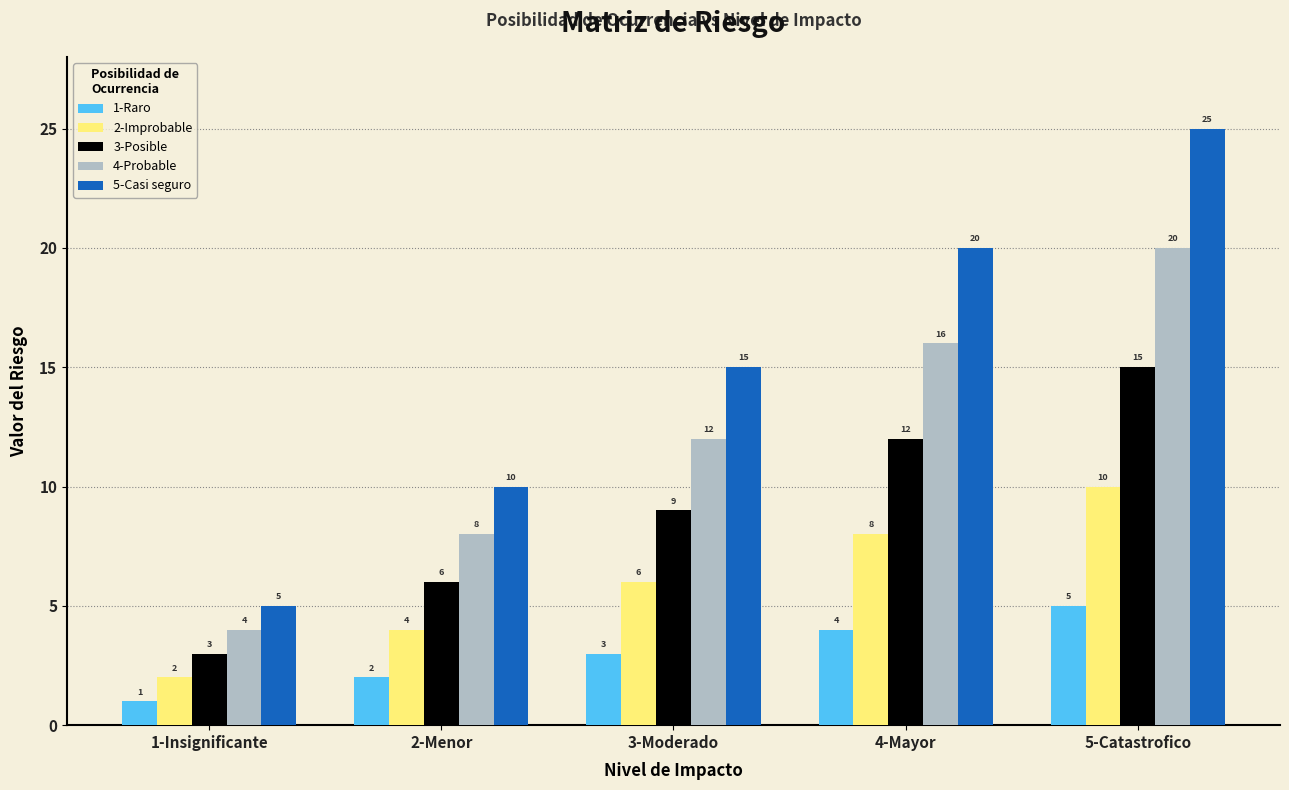

What is the difference between the highest and lowest values at 2-Menor?

8